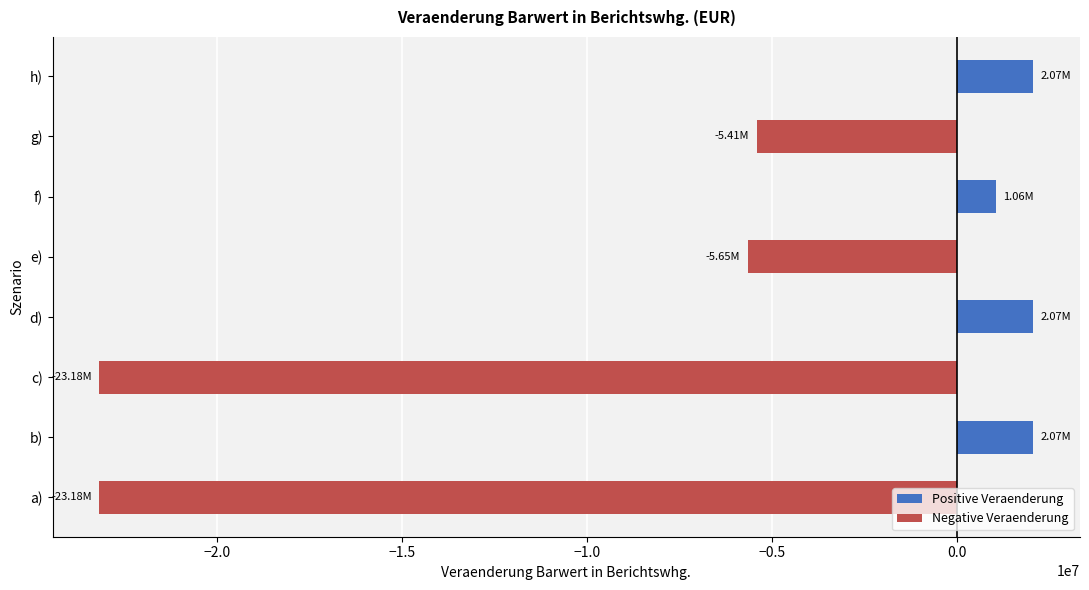

How many values in the Positive Veraenderung series are below 1058625?

4